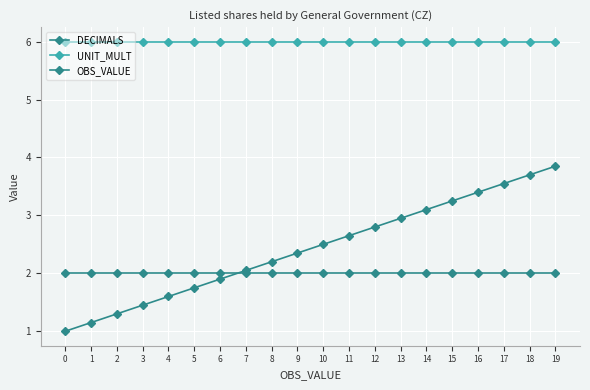

How many intersections are there between OBS_VALUE and DECIMALS?

1